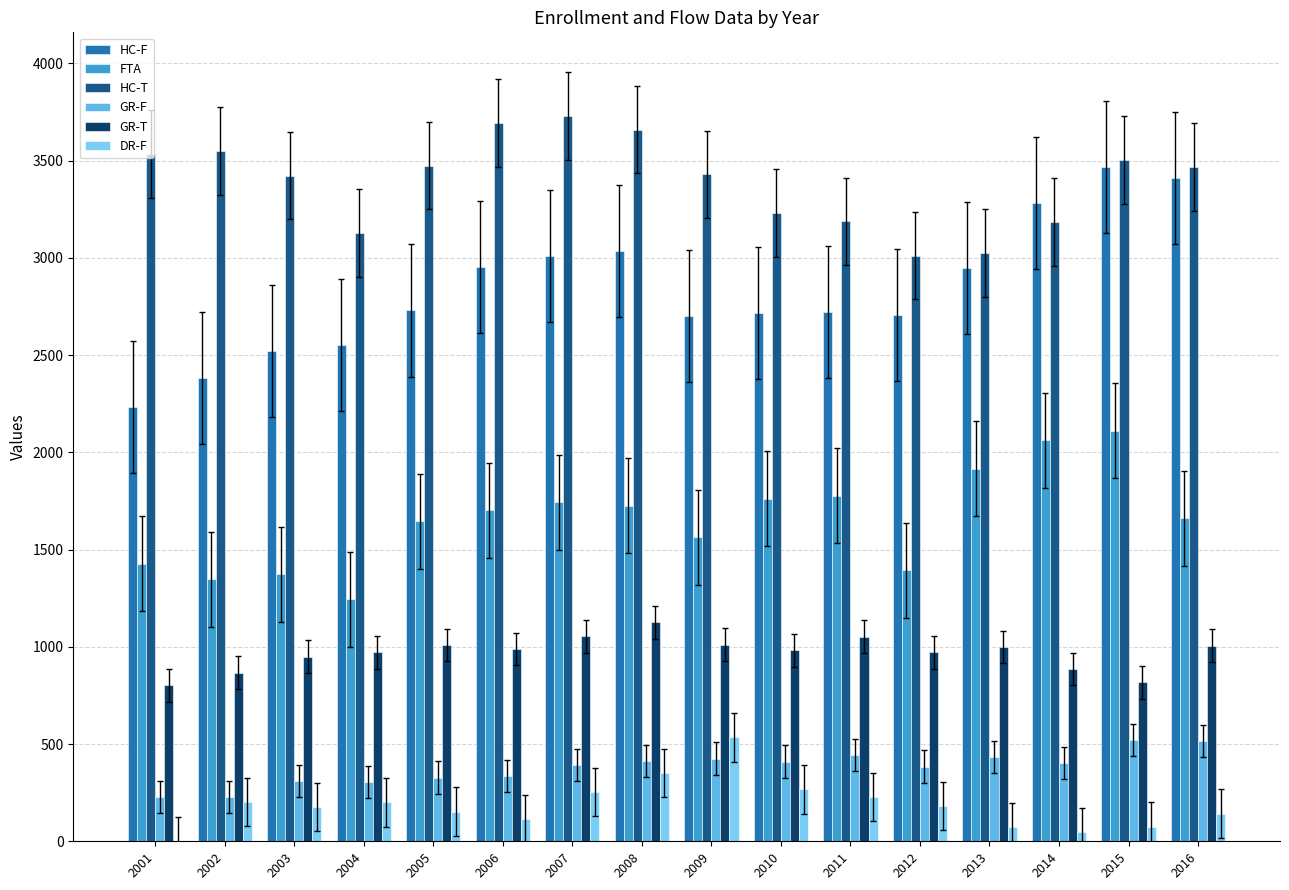

What is the total value across all series at 2005?

9338